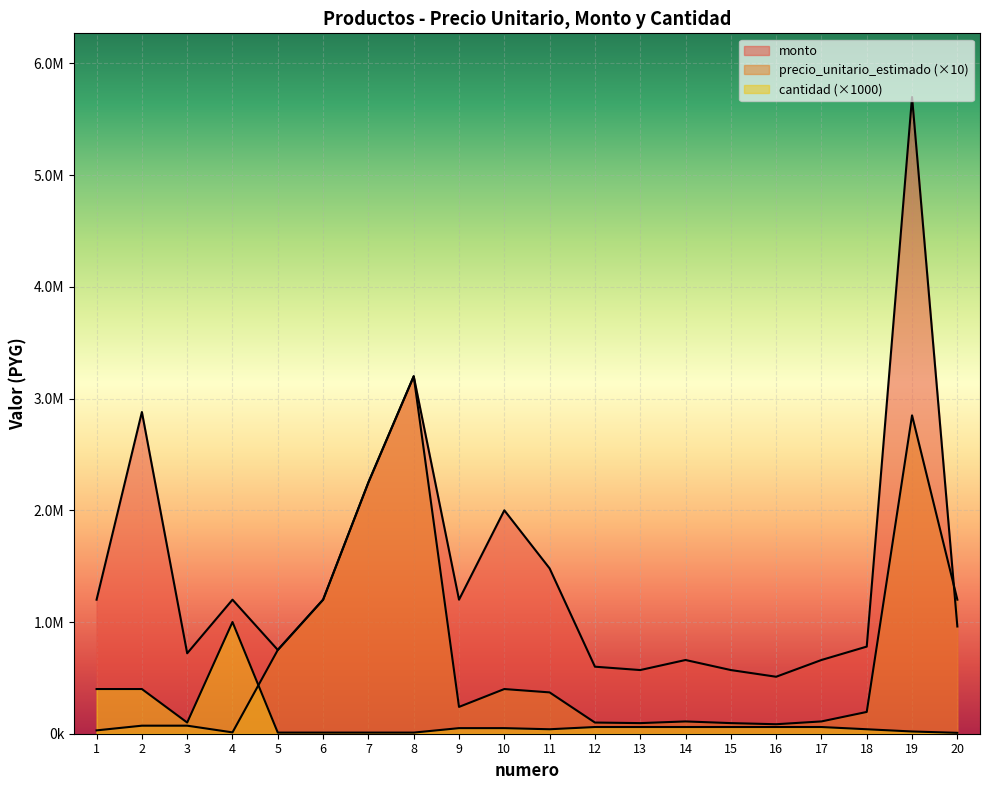

Does the chart display data point markers on the line(s)?

No